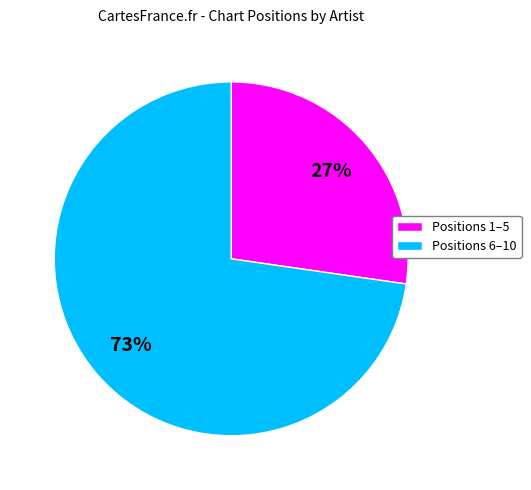

Count the number of slices in the pie.

2